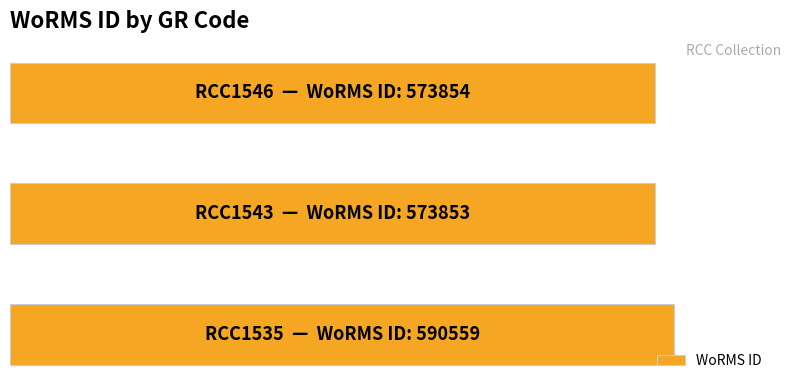

Rank the categories by value from highest to lowest.

0, 2, 1